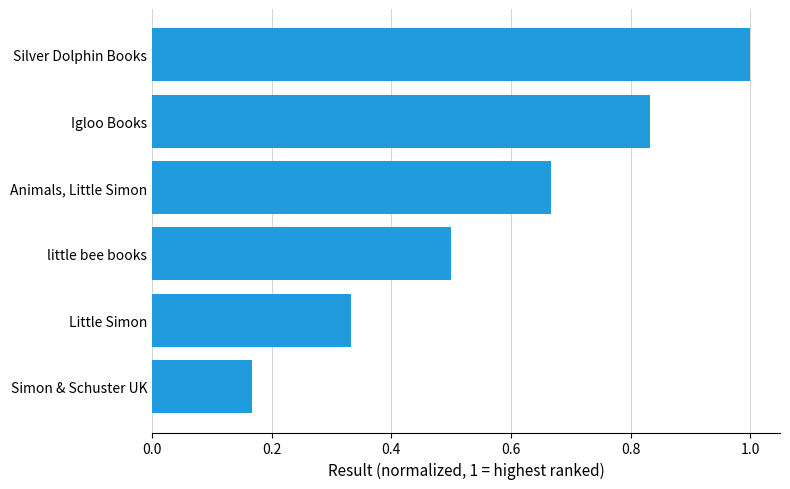

True or false: the data shows 0.5 at little bee books.

True